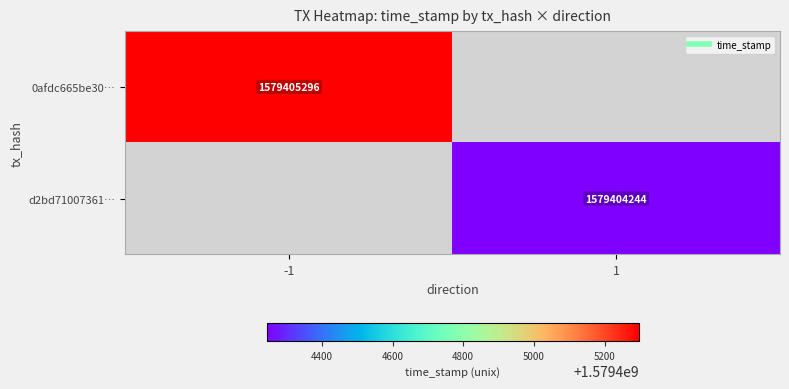

What is the sum of the d2bd7100736100aa61673e49eab7db16e60148b values at direction and time_stamp?

1579404245